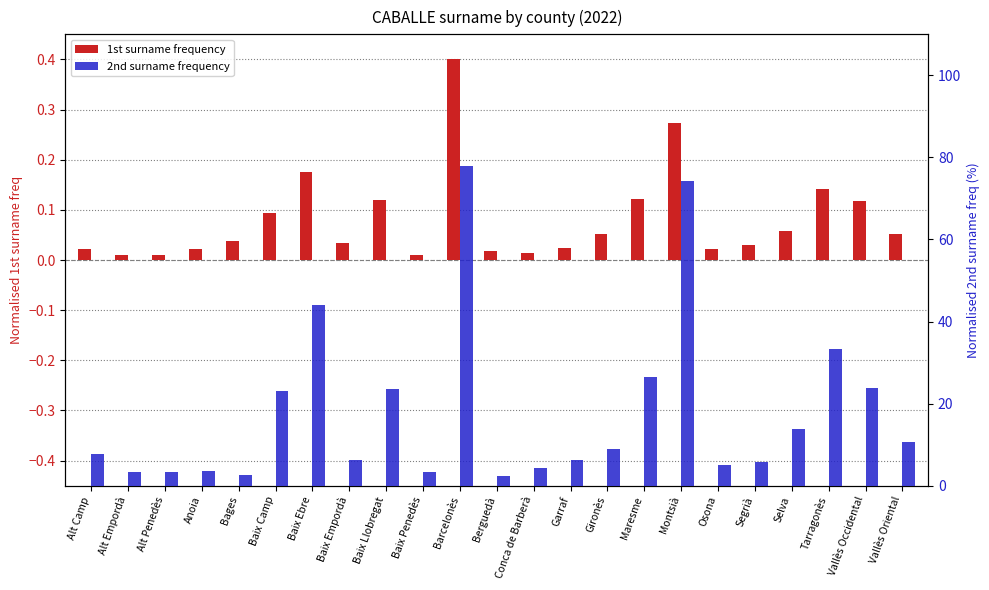

Between Baix Empordà and Alt Penedès, which is larger?

Baix Empordà